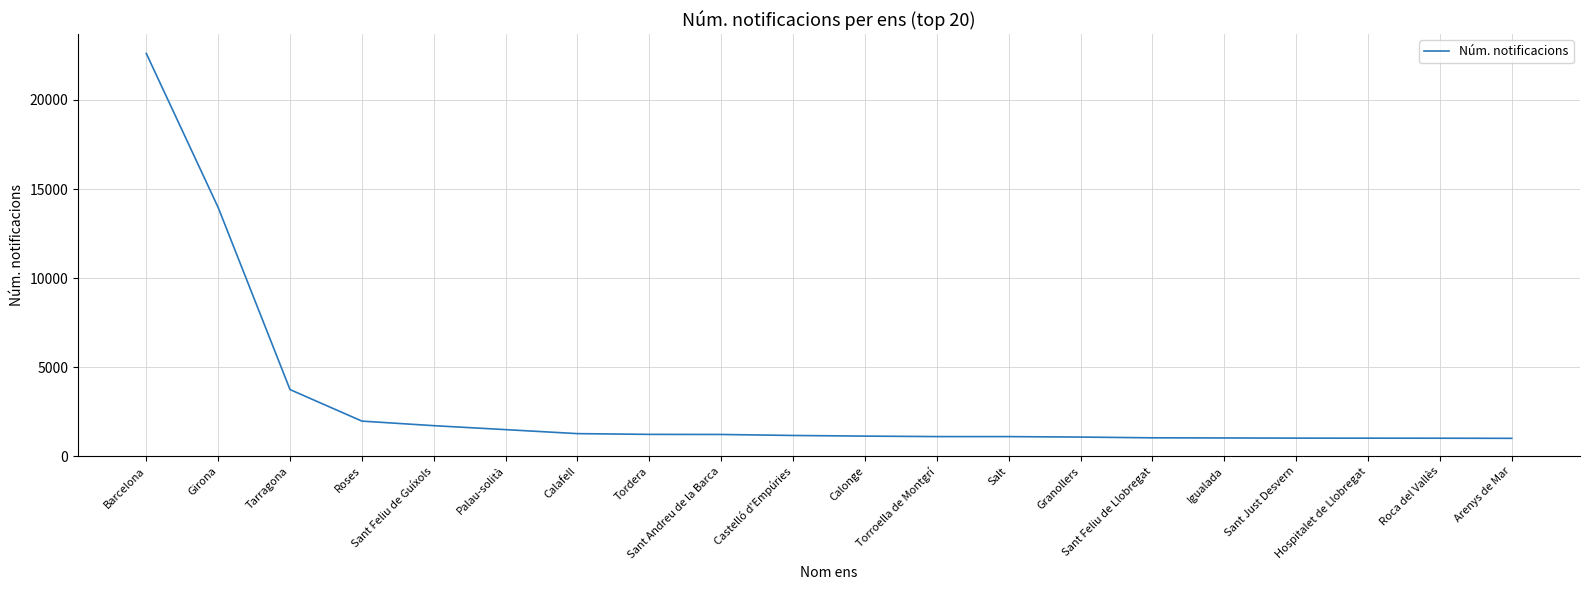

Between Hospitalet de Llobregat and Barcelona, which is larger?

Barcelona